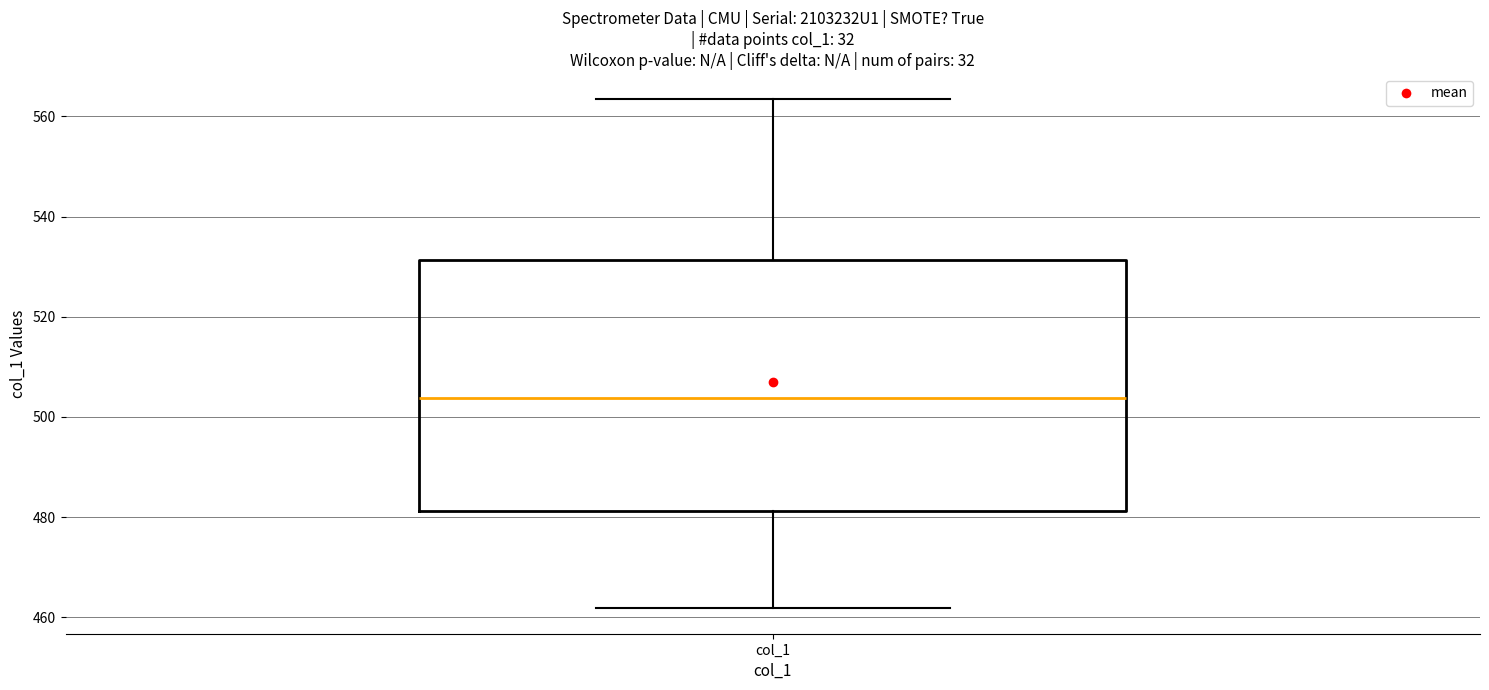

Read this box plot against the y-axis: the position of the median line, the range covered by the box, and the ends of both whiskers. The values are not printed on the chart, so give them approximately, as read against the axis.

median 504, box 482 to 532, whiskers 462 to 564